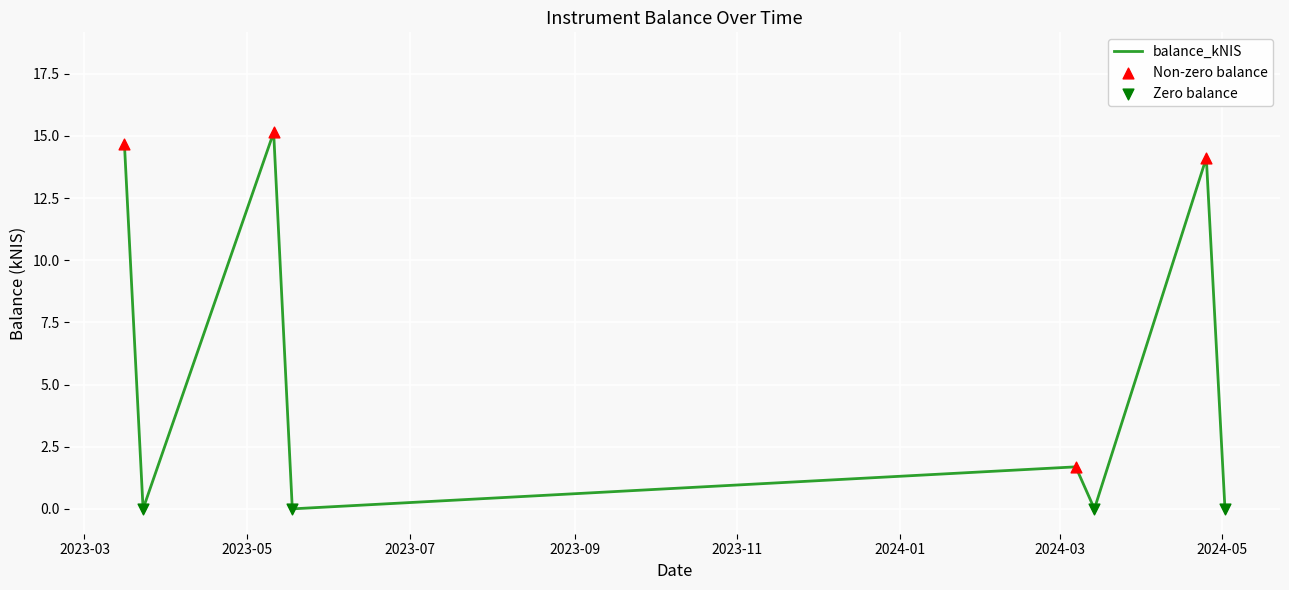

What is the sum of all values?

45.6